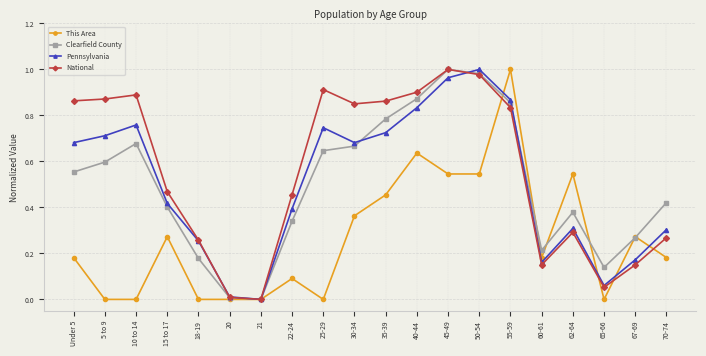

What is the label of the 2nd point from the left?

5 to 9